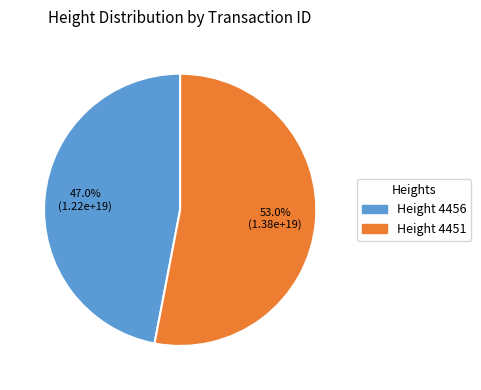

Approximately how many times larger is the value at Height 4456 compared to Height 4451?

0.9